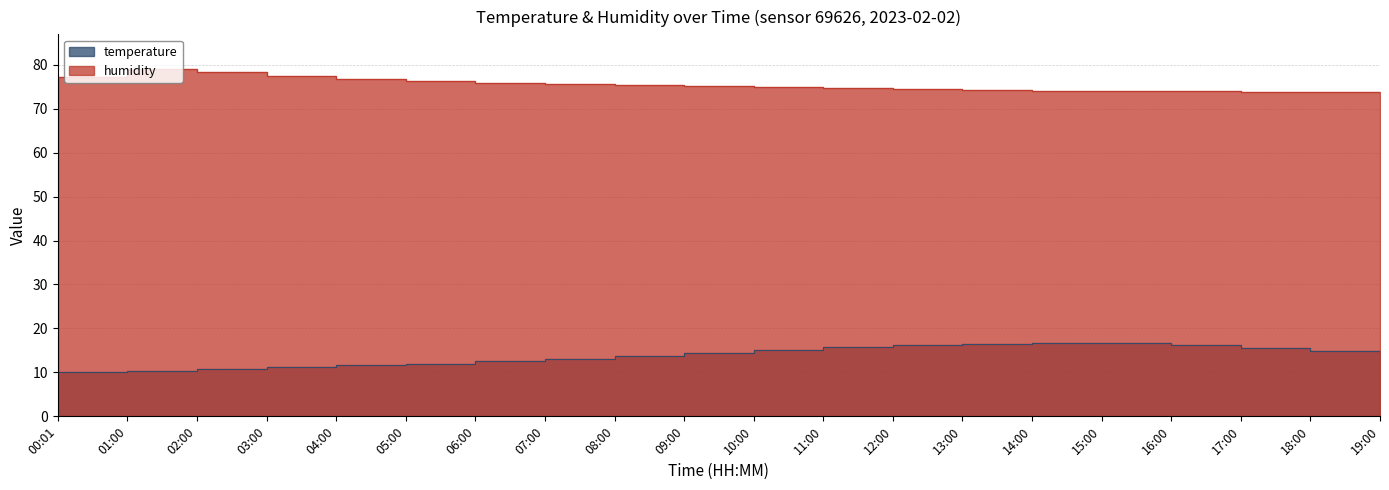

What is the sum of all humidity values?

1508.4